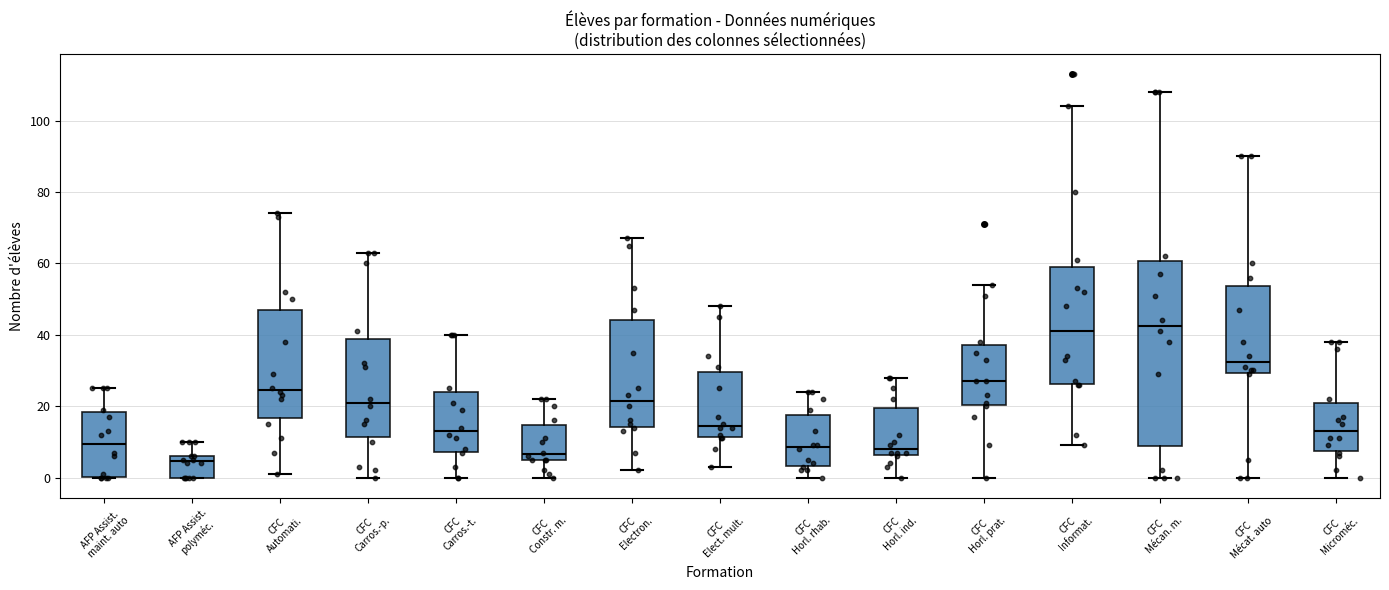

Reading left to right, transcribe this box plot: for each box, give where its median line is, the range the box spans, and where its two whiskers end, as read against the y-axis. The values are not printed on the chart, so give them approximately, as read against the axis.

AFP Assist. maint. auto: median 10, box 0 to 18, whiskers 0 to 26
AFP Assist. polyméc.: median 4, box 0 to 6, whiskers 0 to 10
CFC Automati.: median 24, box 16 to 48, whiskers 2 to 74
CFC Carros.-p.: median 22, box 12 to 38, whiskers 0 to 64
CFC Carros.-t.: median 14, box 8 to 24, whiskers 0 to 40
CFC Constr. m.: median 6 (just above the box's lower edge), box 6 to 14, whiskers 0 to 22
CFC Electron.: median 22, box 14 to 44, whiskers 2 to 68
CFC Elect. mult.: median 14, box 12 to 30, whiskers 4 to 48
CFC Horl. rhab.: median 8, box 4 to 18, whiskers 0 to 24
CFC Horl. ind.: median 8, box 6 to 20, whiskers 0 to 28
CFC Horl. prat.: median 28, box 20 to 38, whiskers 0 to 54
CFC Informat.: median 42, box 26 to 60, whiskers 10 to 104
CFC Mécan. m.: median 42, box 8 to 60, whiskers 0 to 108
CFC Mécat. auto: median 32, box 30 to 54, whiskers 0 to 90
CFC Microméc.: median 14, box 8 to 20, whiskers 0 to 38